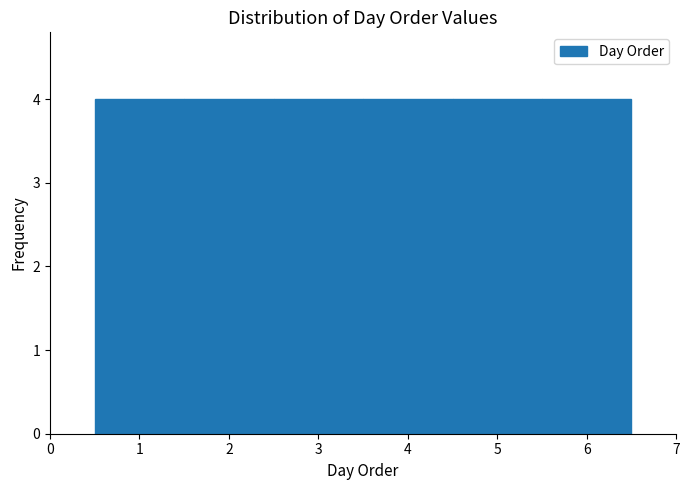

What is the height of the bar covering 2.5 to 3.5 on the x-axis? The values are not printed on the chart, so give them approximately, as read against the axis.

4